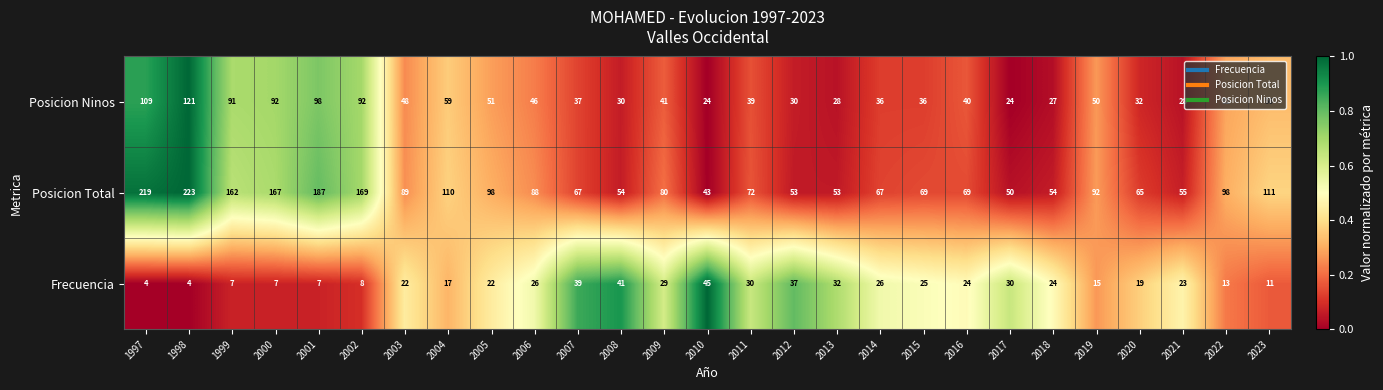

How many data points in Frecuencia are less than 23?

13